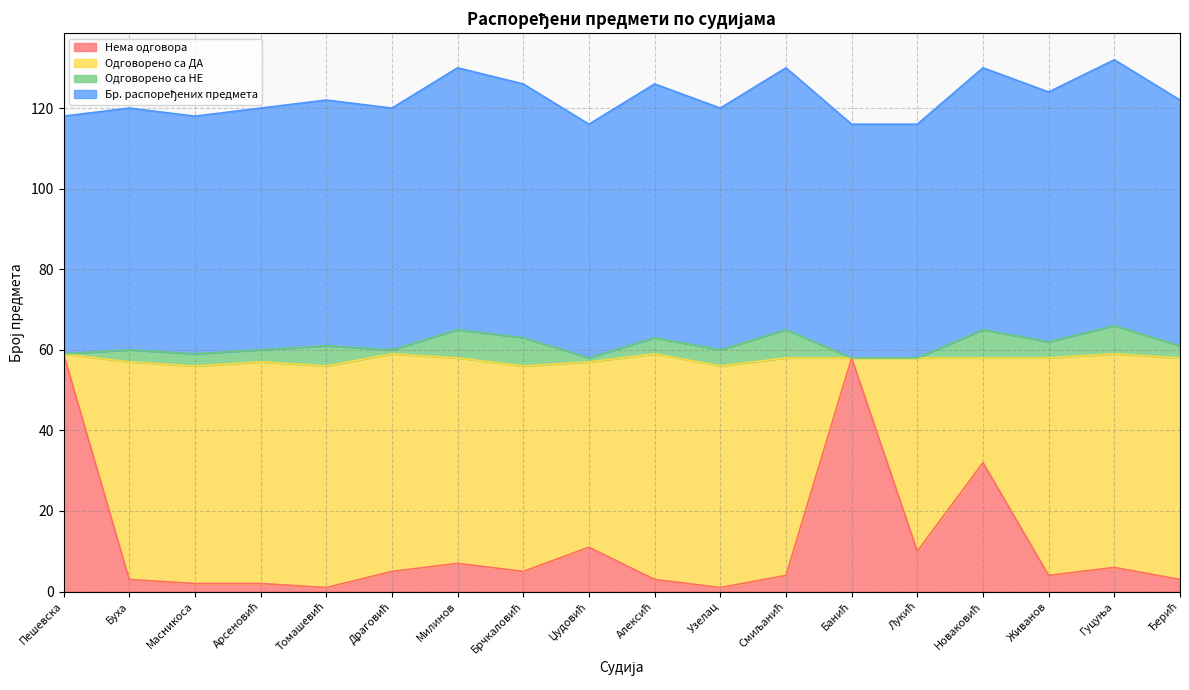

What is the average value of the Бр. распоређених предмета series?

61